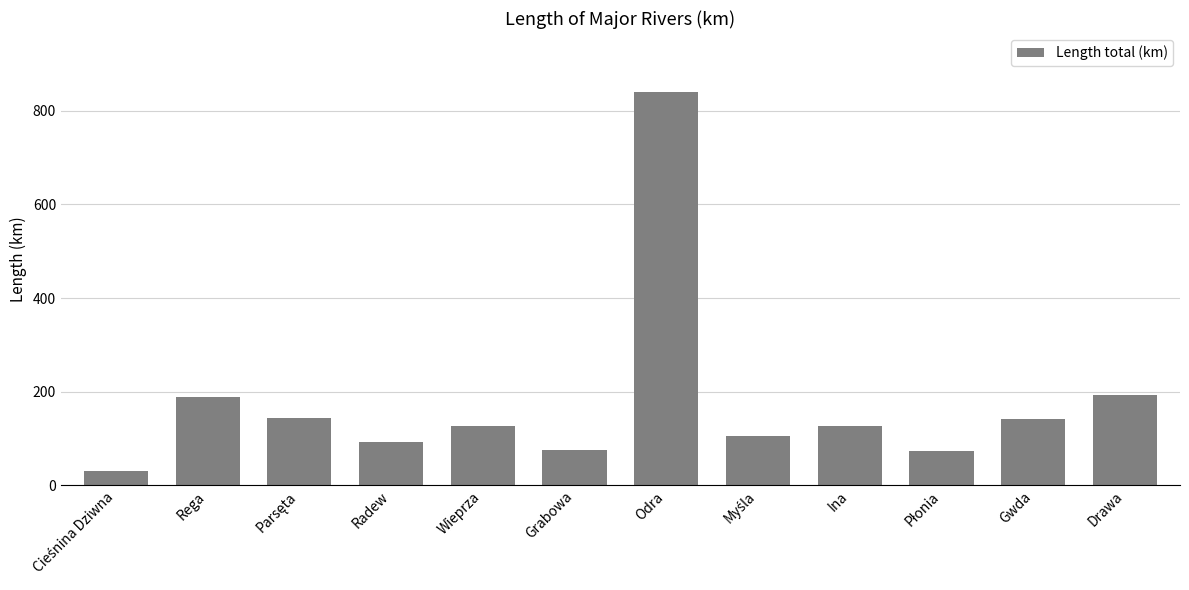

What value does the data have at Radew?

91.5